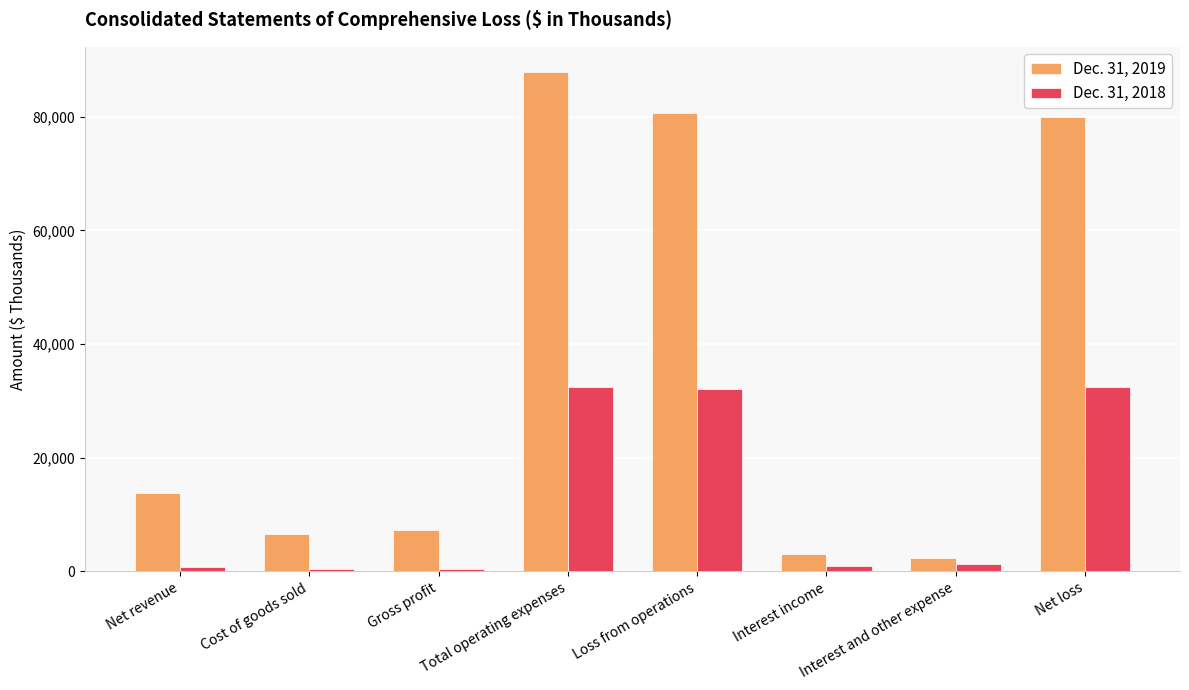

What is the difference between the maximum and minimum values in the Dec. 31, 2019 series?

85620